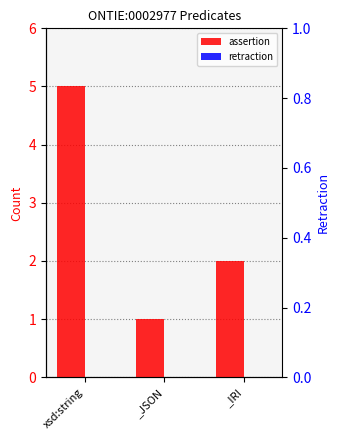

Where does the assertion series first go above 2?

xsd:string